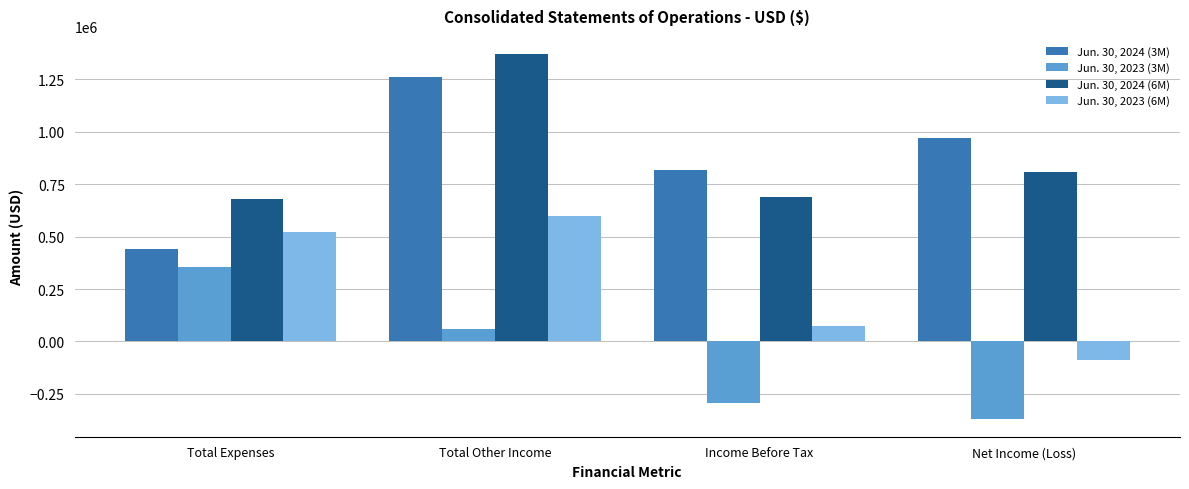

The Jun. 30, 2024 (6M) series shows 393671 at Net Income (Loss). True or false?

False